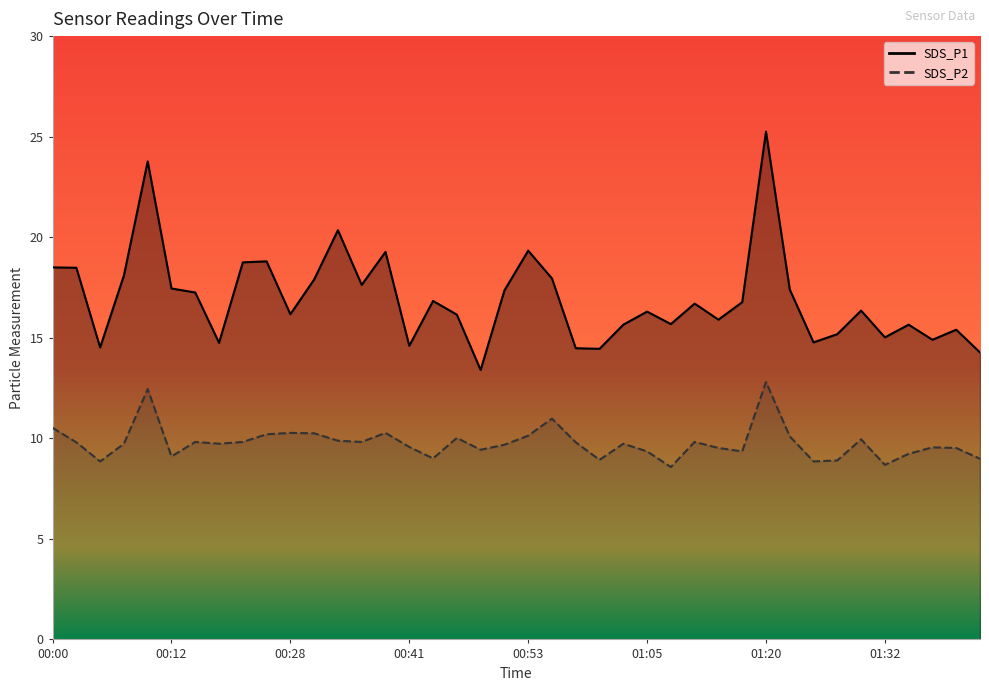

What is the smallest value displayed?

8.6